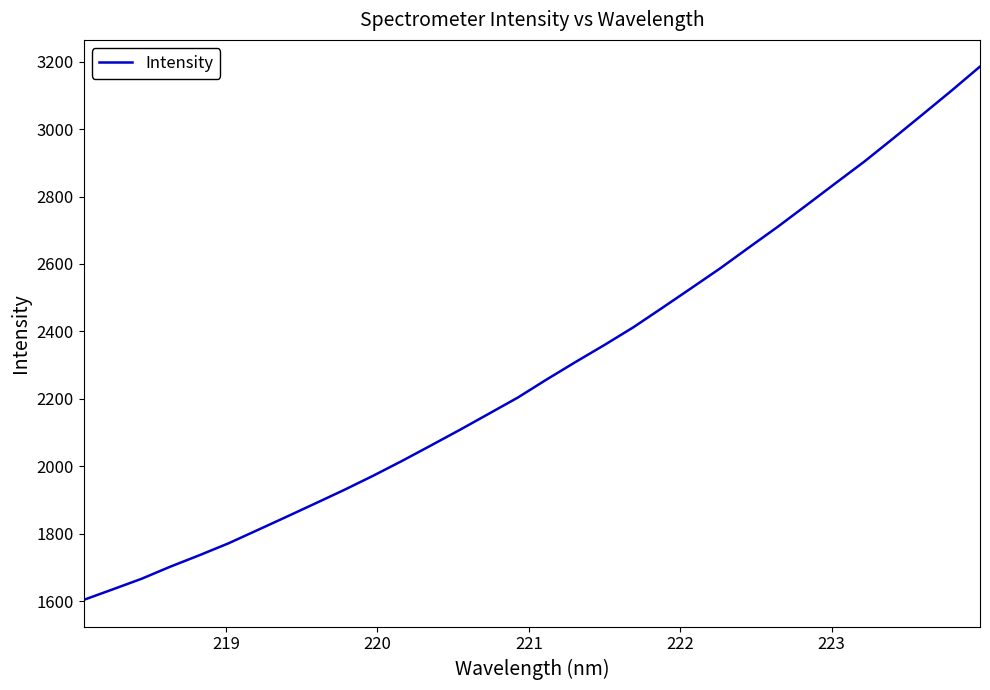

What is the difference between the maximum and minimum values?

1581.9